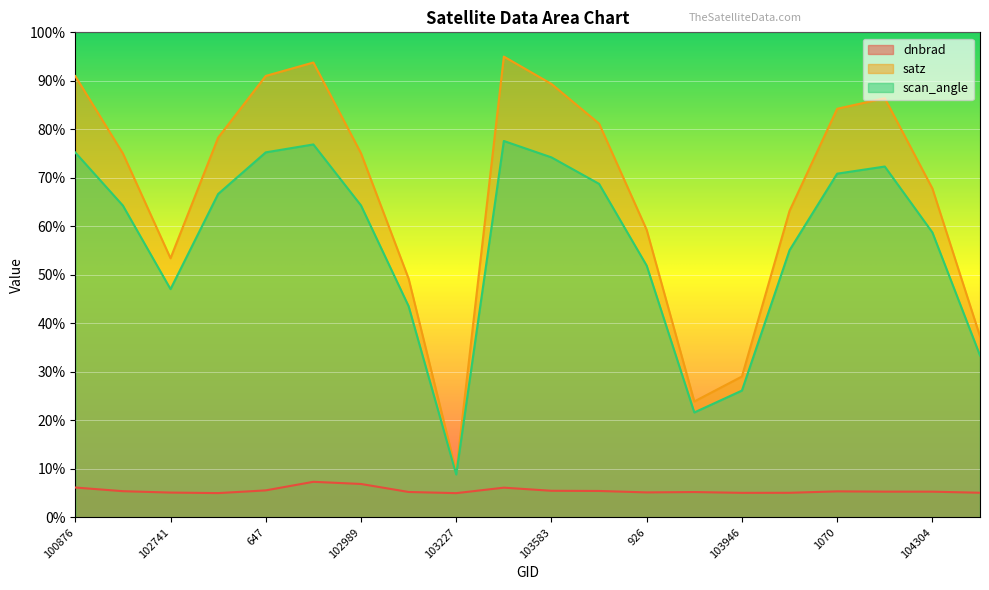

Which label corresponds to the largest value in the chart?

103474